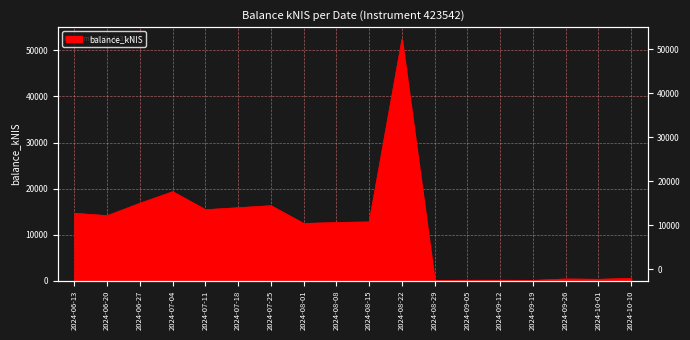

Reading left to right, extract all data points from this chart.

14640.6	14125.4	16818.7	19323.9	15416.5	15851.0	16285.9	12420.0	12641.2	12761.6	52431.6	50.8	90.9	95.6	66.5	374.3	301.9	511.9